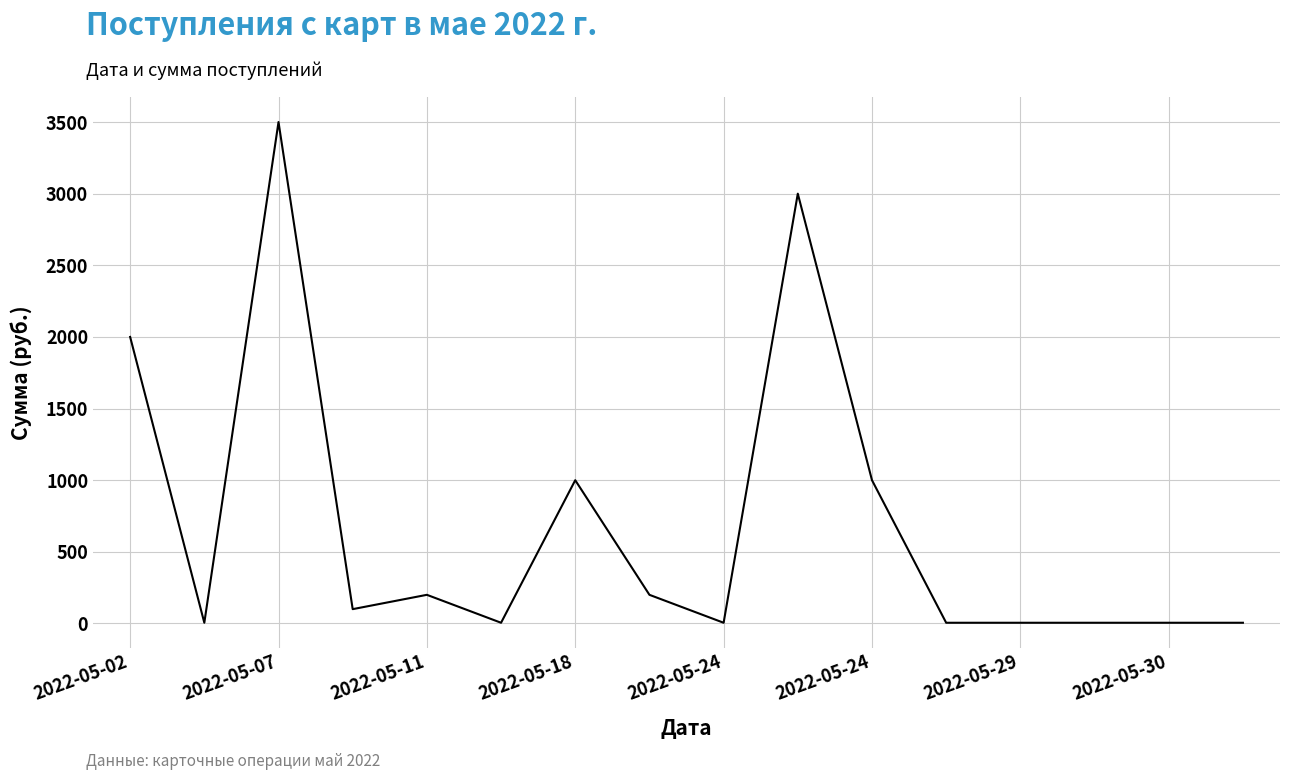

What is the greatest value displayed?

3500